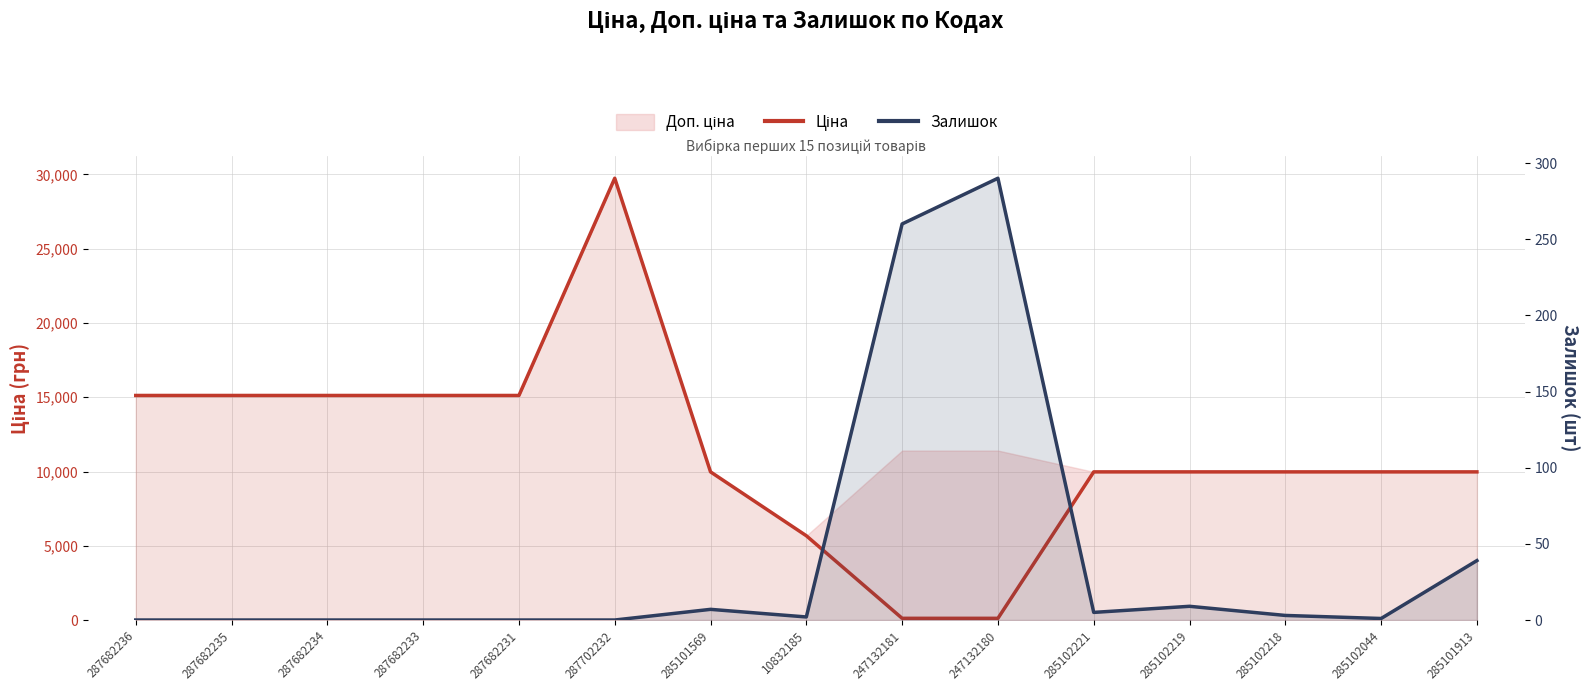

True or false: Ціна has a value of 114.1 at 247132180.

True